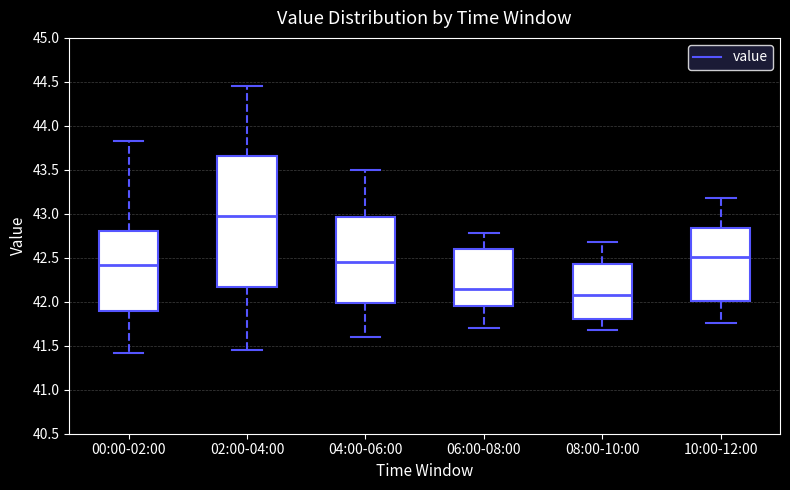

Which box is the tallest, from its lower edge to its upper edge?

02:00-04:00